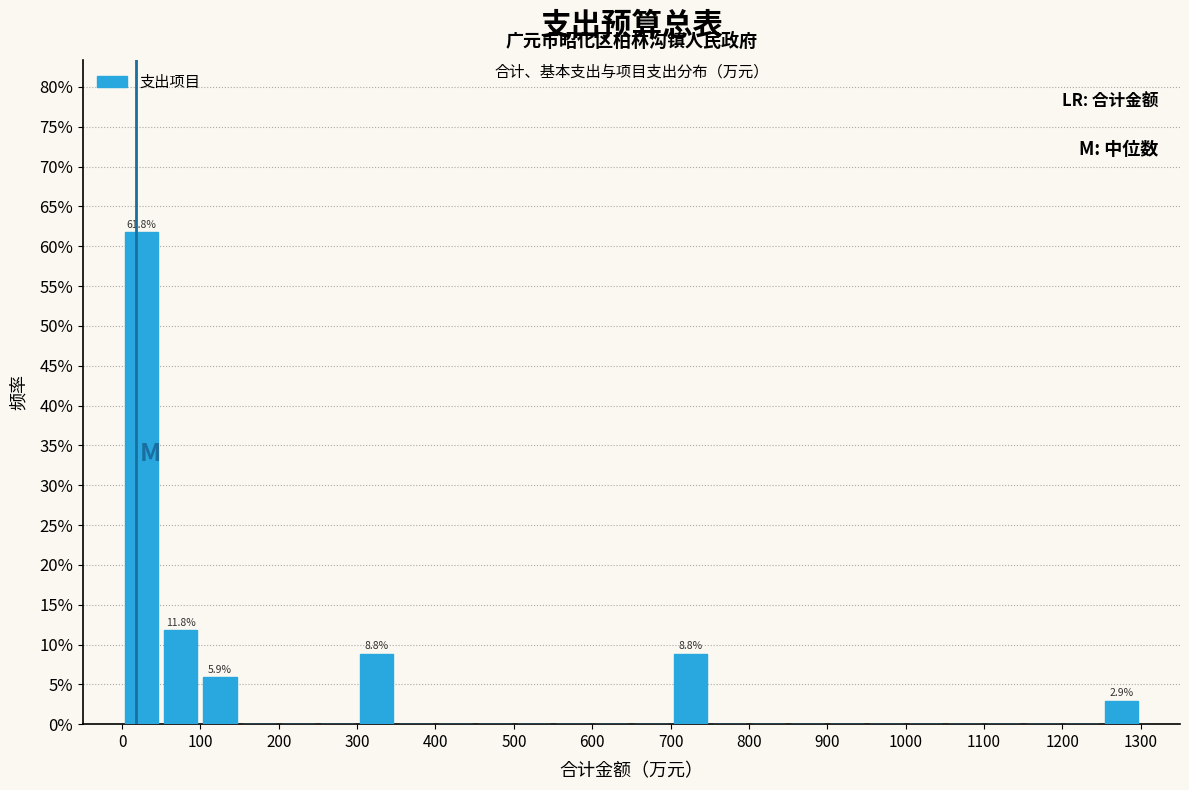

Over which range of the x-axis is the bar tallest?

0 to 50